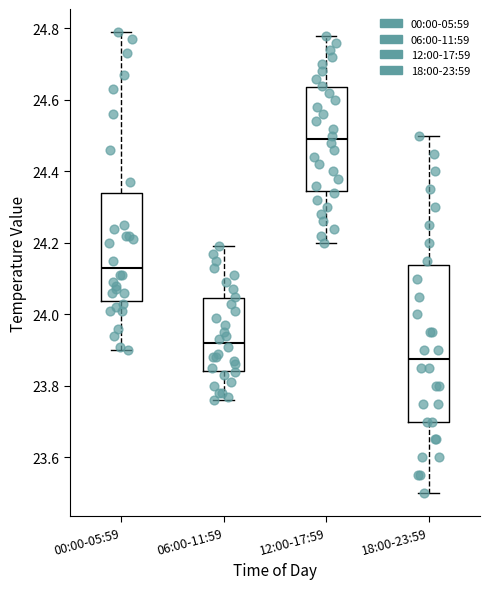

Comparing the boxes themselves (not the whiskers), which one is the tallest?

18:00-23:59